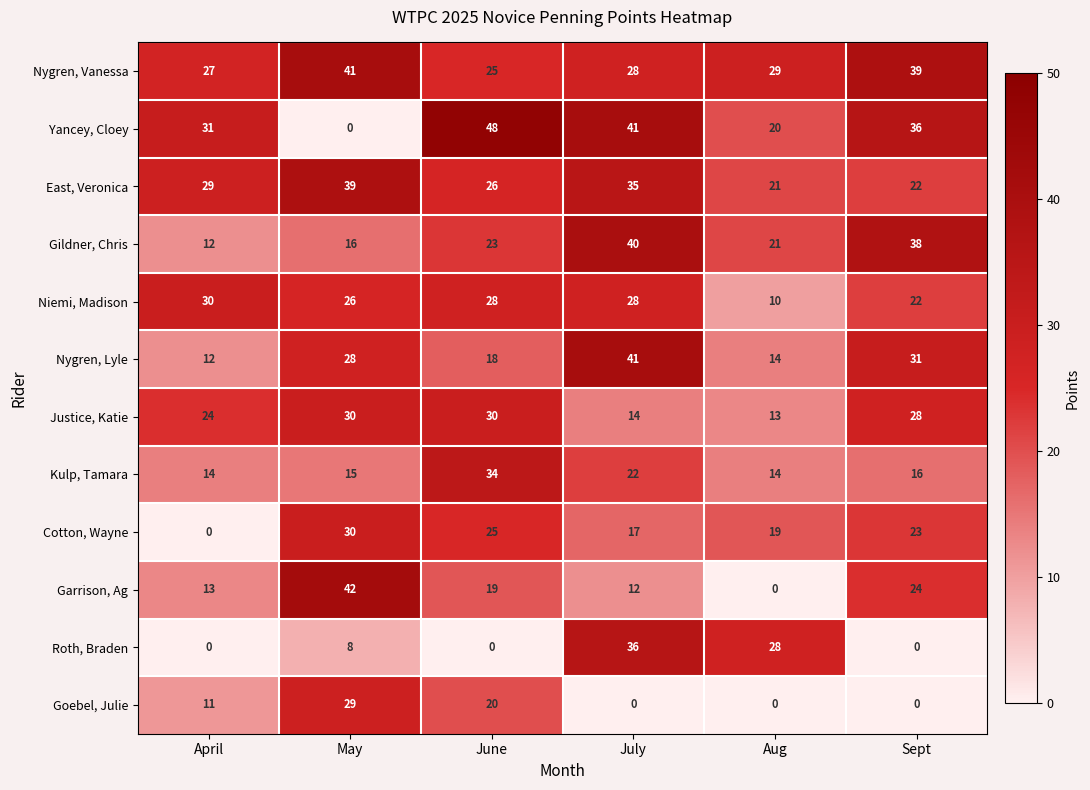

What is the average value of the Garrison, Ag series?

18